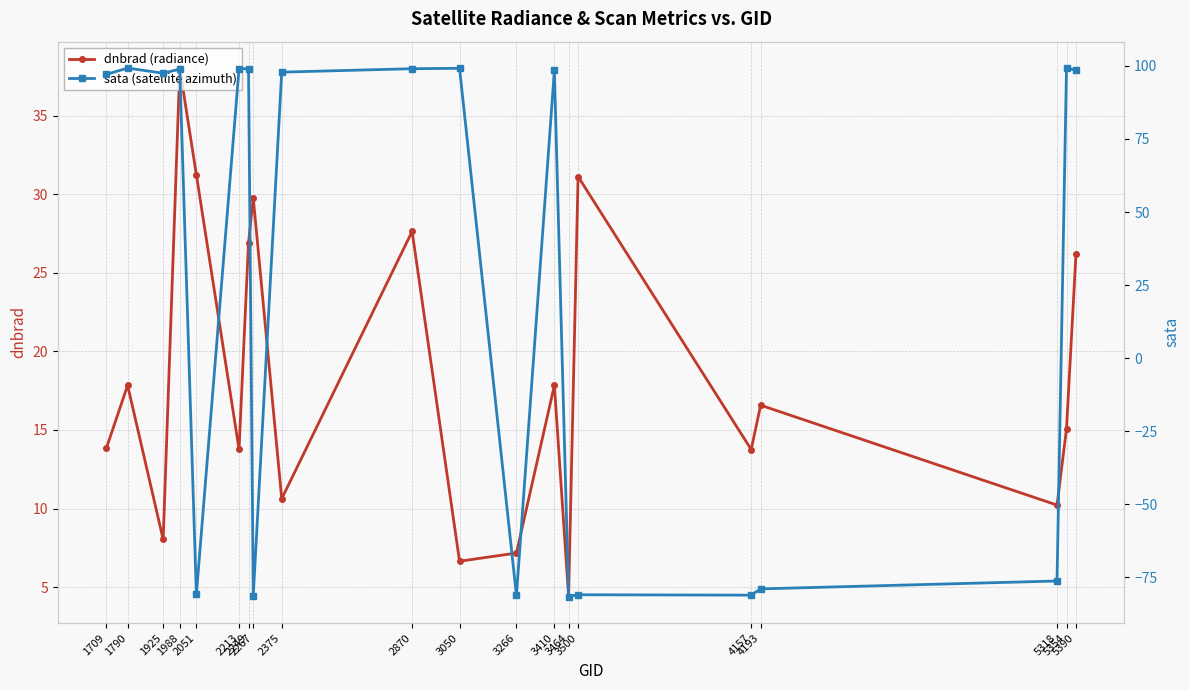

What is the value of the dnbrad (radiance) point at the 3rd from the left?

8.0